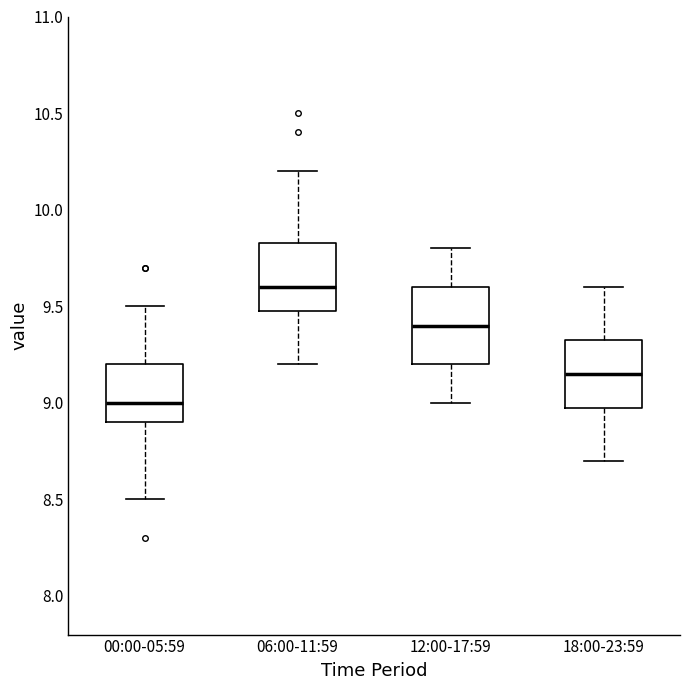

Reading left to right, read every box against the y-axis: the position of its median line, the range the box covers, and the ends of its whiskers. The values are not printed on the chart, so give them approximately, as read against the axis.

00:00-05:59: median 9.00, box 8.90 to 9.20, whiskers 8.50 to 9.50
06:00-11:59: median 9.60, box 9.50 to 9.85, whiskers 9.20 to 10.20
12:00-17:59: median 9.40, box 9.20 to 9.60, whiskers 9.00 to 9.80
18:00-23:59: median 9.15, box 9.00 to 9.35, whiskers 8.70 to 9.60